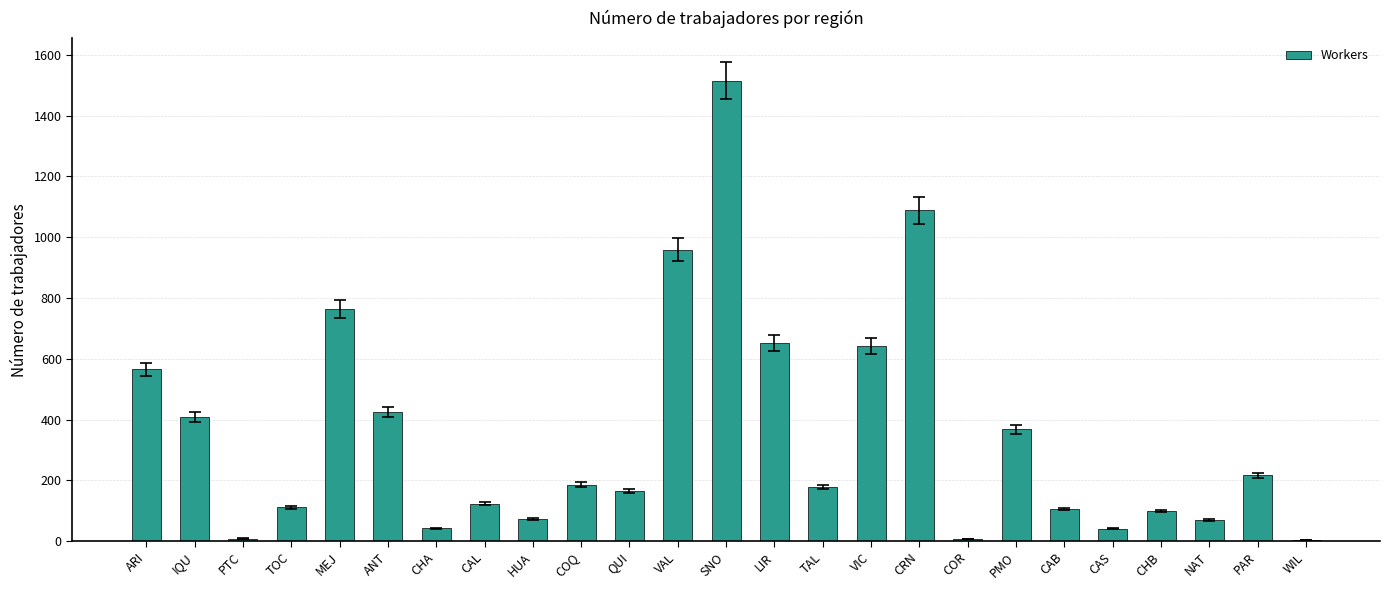

What is the approximate value at TAL?

177.2